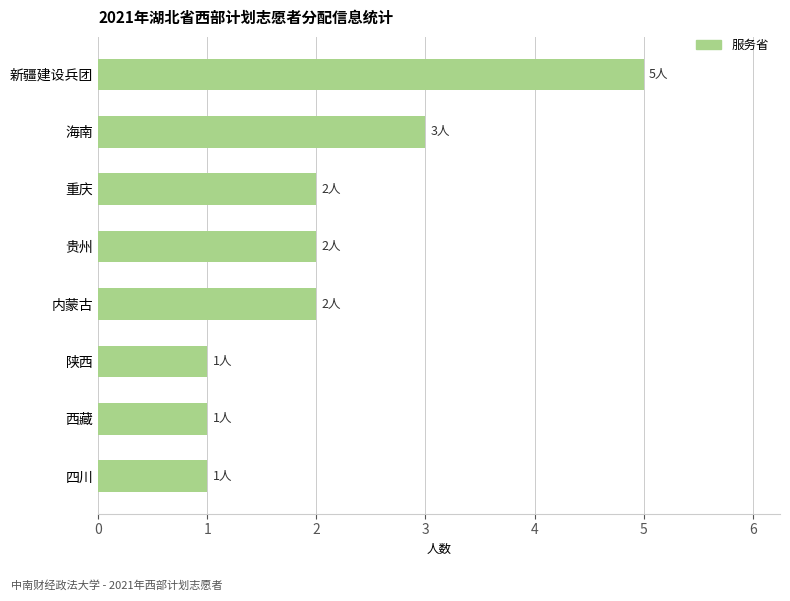

What is the difference between the maximum and minimum values?

4